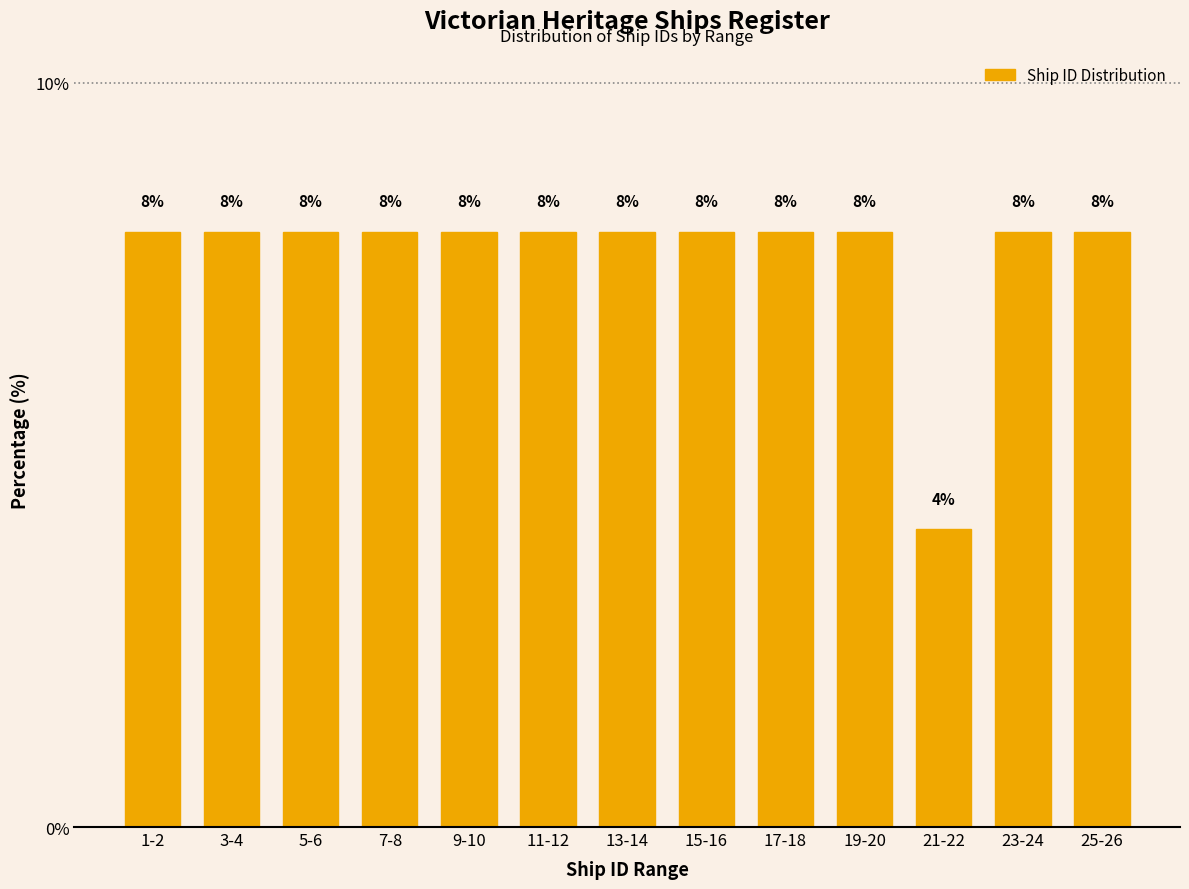

Reading left to right, what are all the values shown in this chart?

8	8	8	8	8	8	8	8	8	8	4	8	8